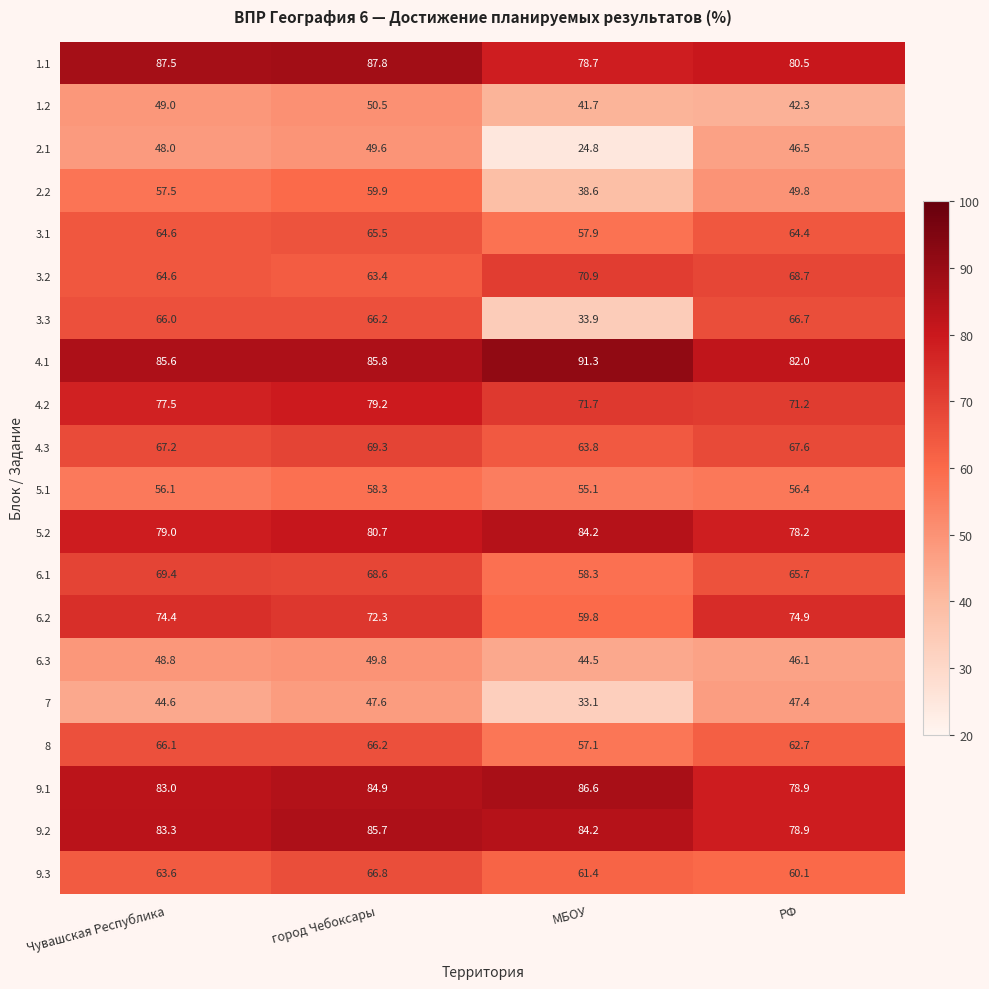

What is the total value across all series at город Чебоксары?

1358.1